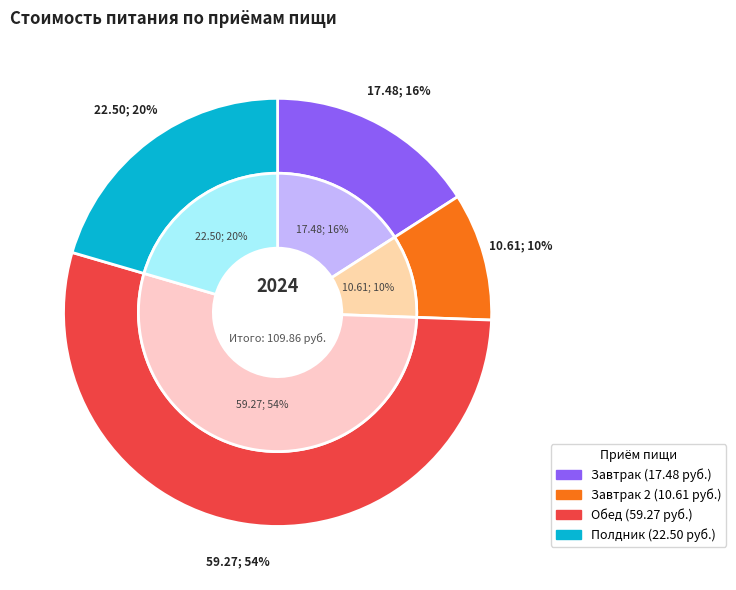

What is the ratio of the value at Завтрак 2 to the value at Полдник?

0.5